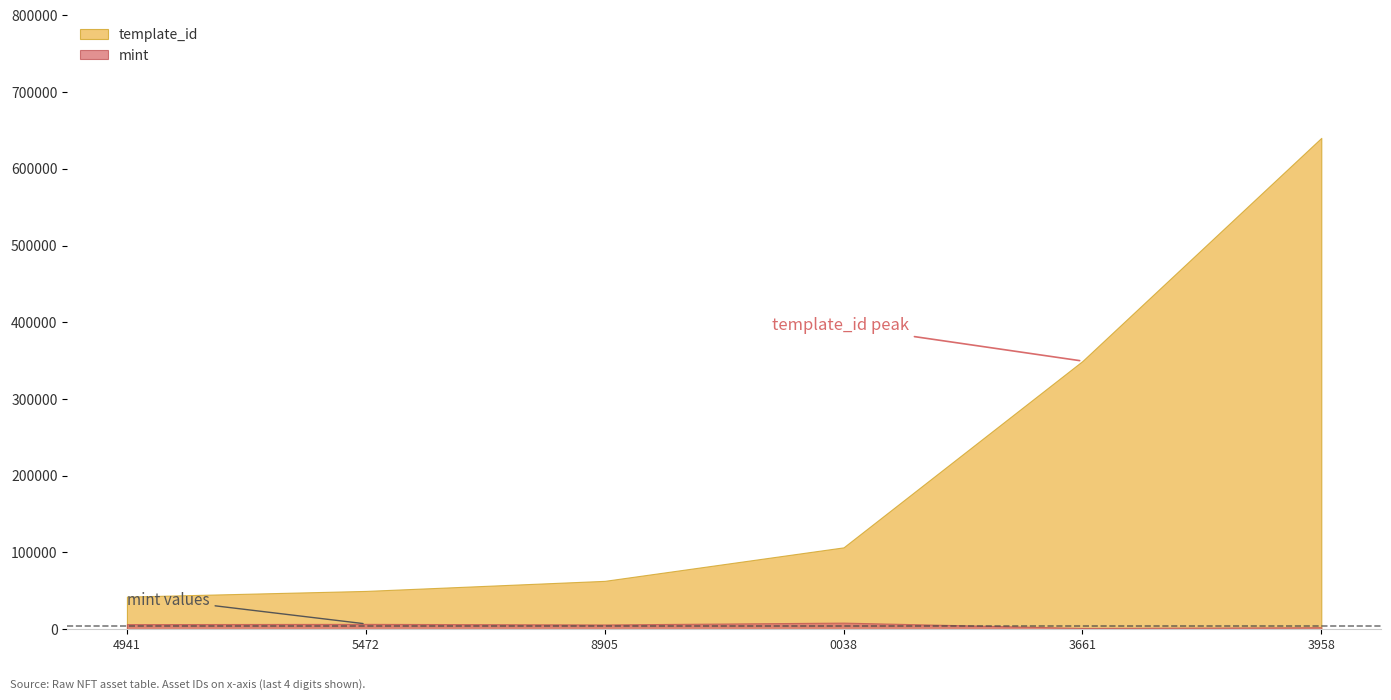

How many interior local valleys does the mint series have?

2